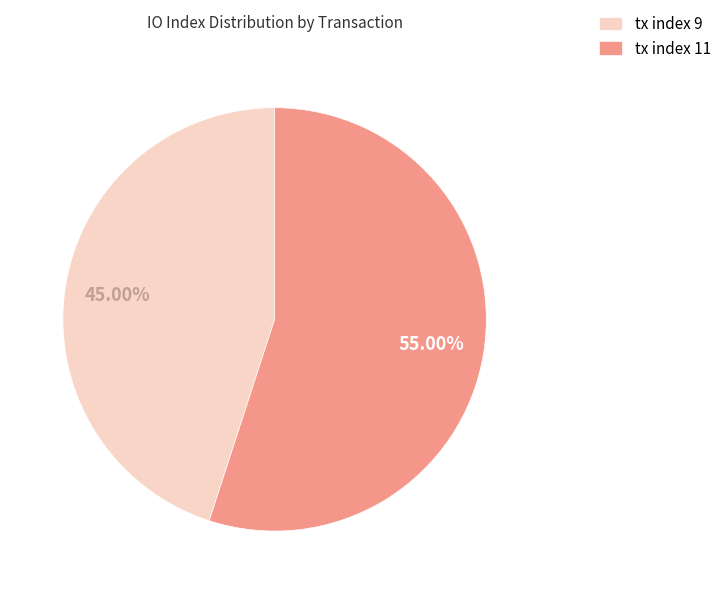

Is there a majority slice in this chart?

Yes